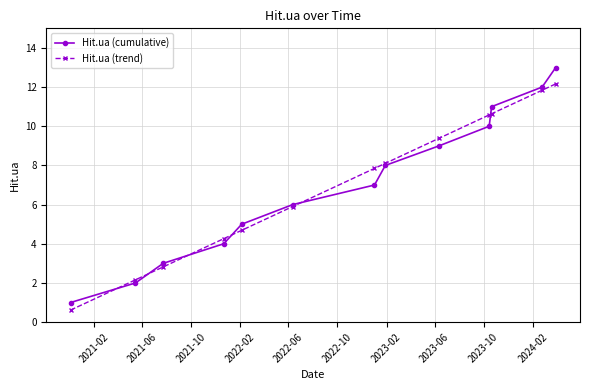

What is the minimum value shown in the chart?

0.6